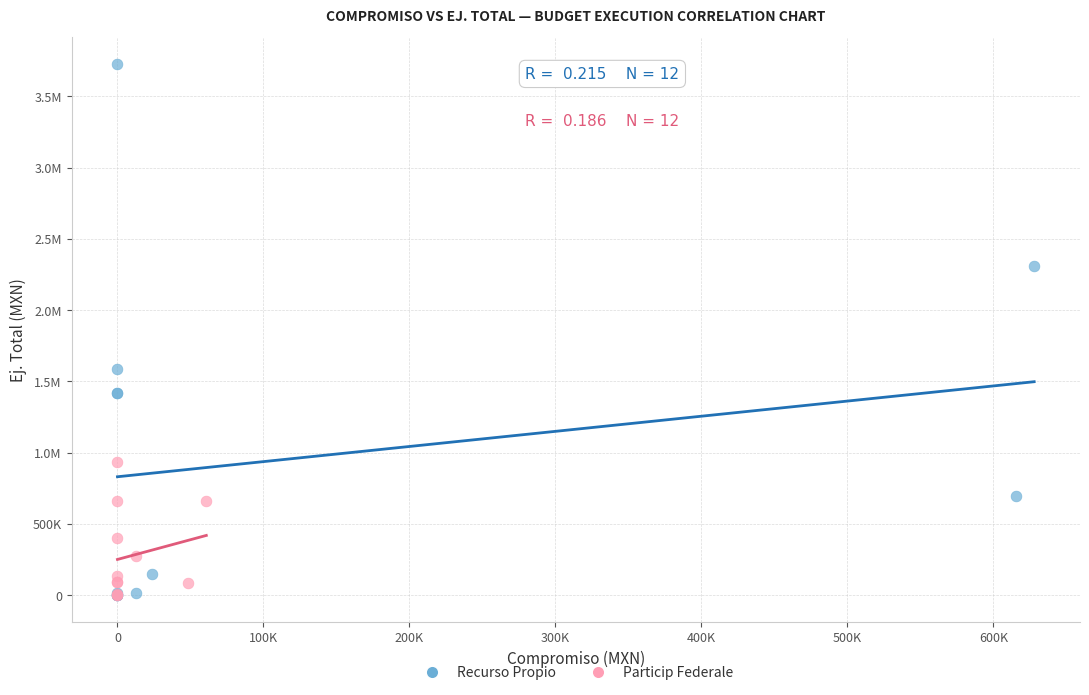

What are all the series names shown in the legend?

Recurso Propio, Particip Federale